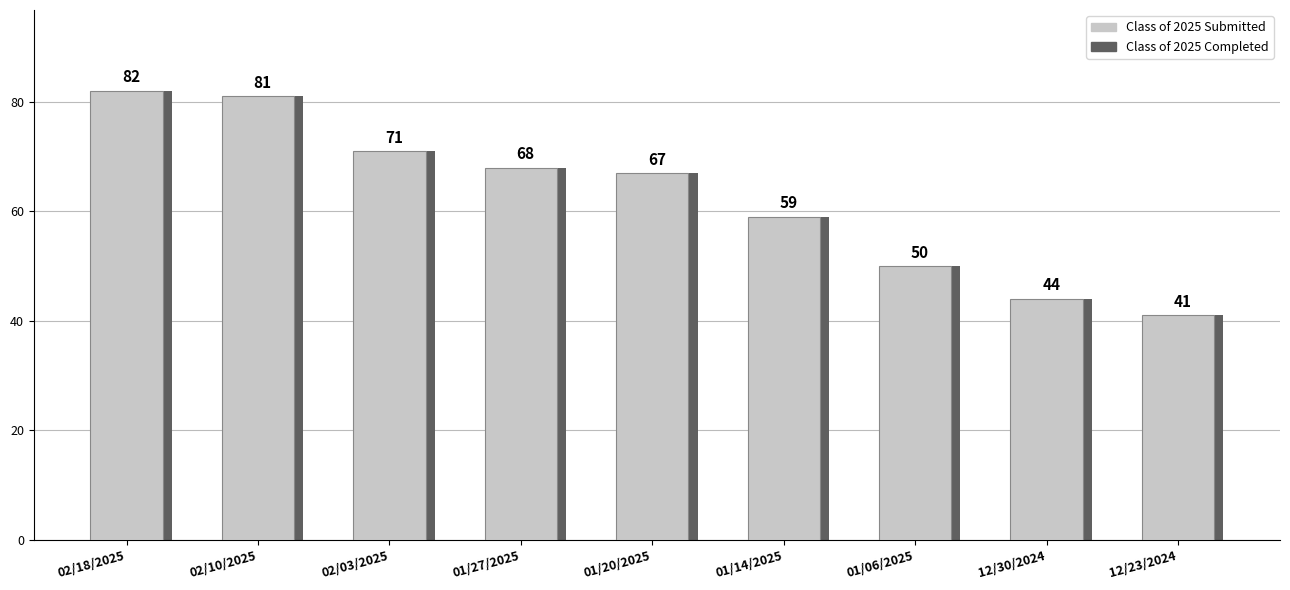

What is the label of the 1st bar from the left?

02/18/2025